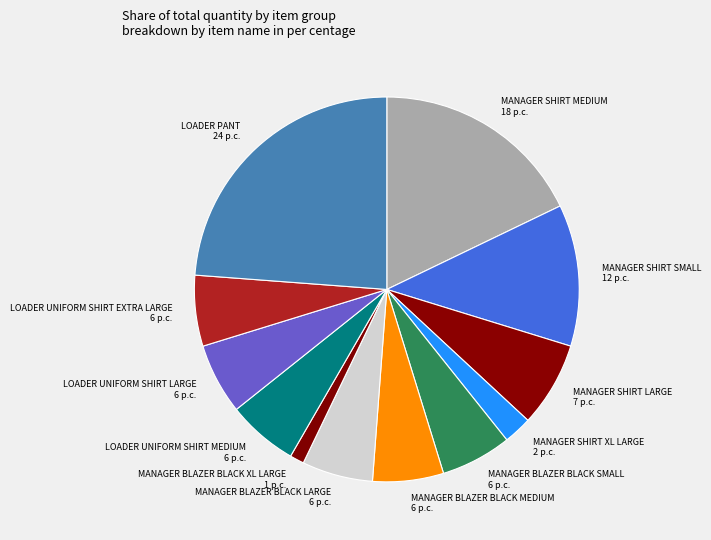

Combined, do MANAGER SHIRT SMALL and MANAGER BLAZER BLACK LARGE account for over 50%?

No